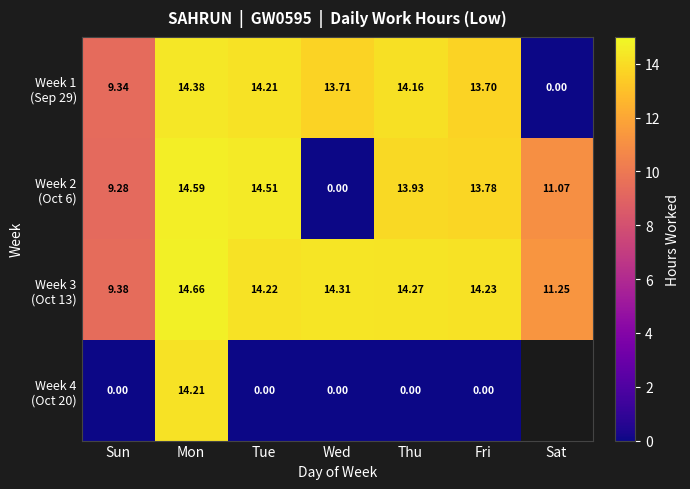

List the series in order of their peak value, lowest first.

Week 4 (Oct 20), Week 1 (Sep 29), Week 2 (Oct 6), Week 3 (Oct 13)